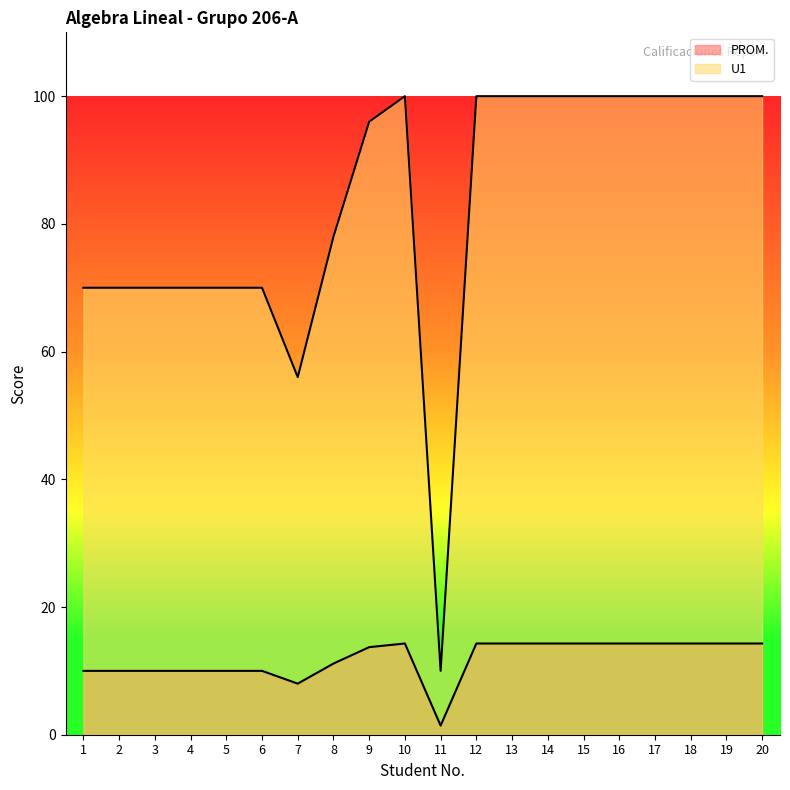

In U1, how many points are lower than both neighbors (excluding endpoints)?

2